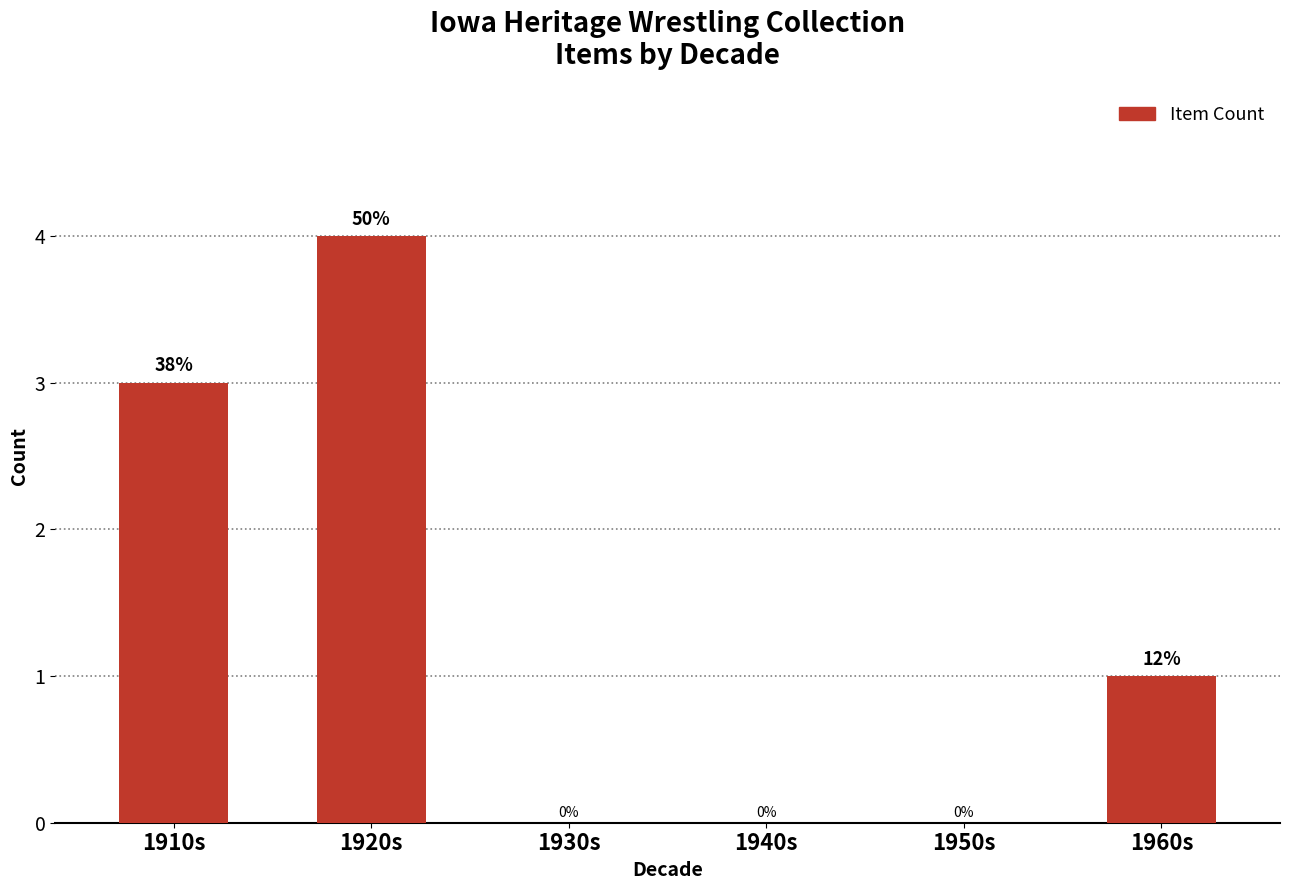

What is the change in value from 1930s to 1960s?

+1